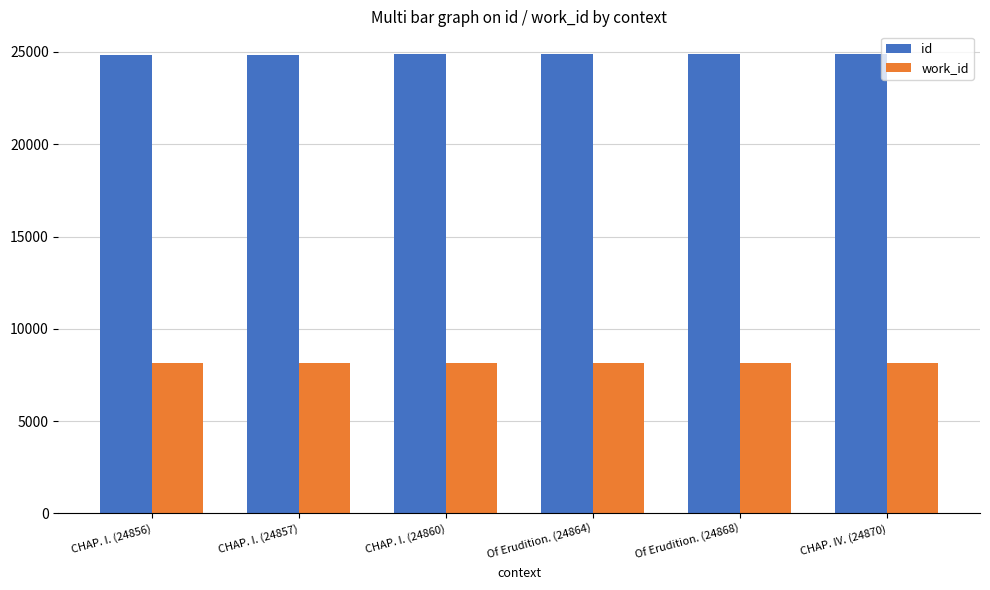

What is the label of the 6th bar from the right?

CHAP. I. (24856)